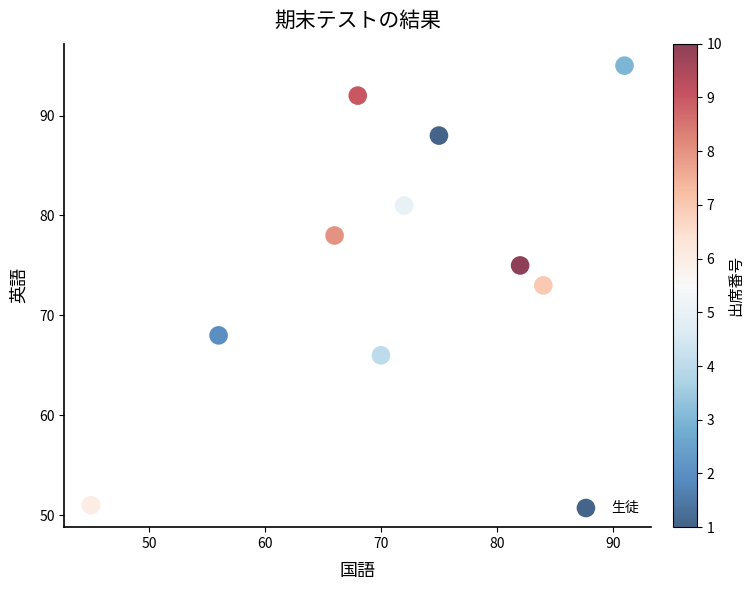

What is the range of Y values (max minus min)?

44